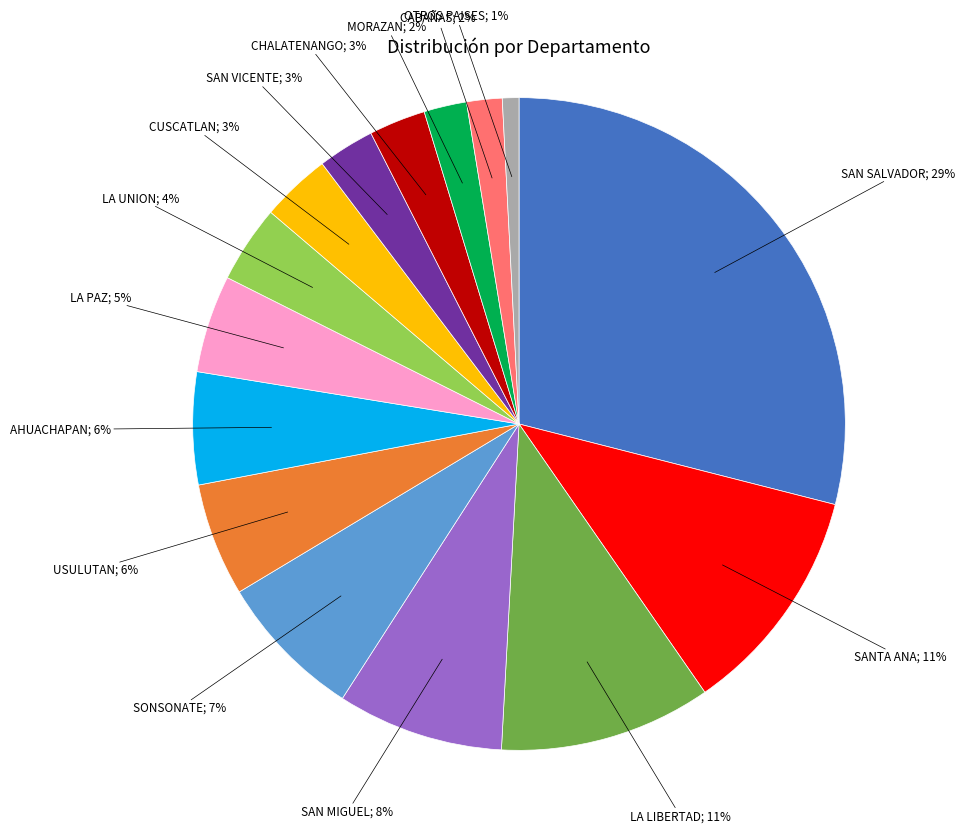

To the nearest percent, what is the difference between the largest and smallest slice percentages?

28%